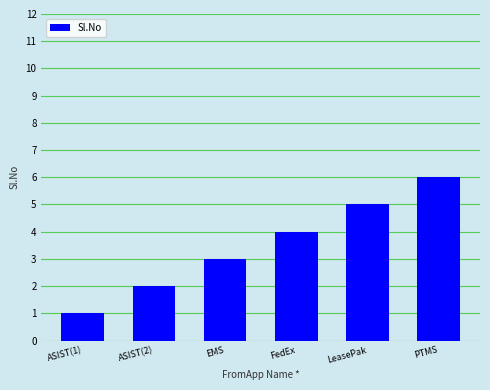

Read the value at ASIST(1).

1